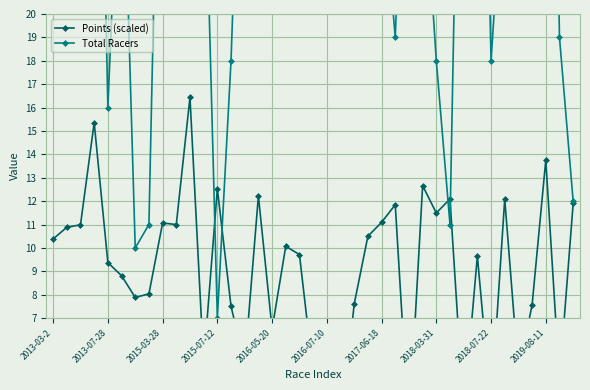

Between which two adjacent categories do Points (scaled) and Total Racers first intersect?

11 and 12